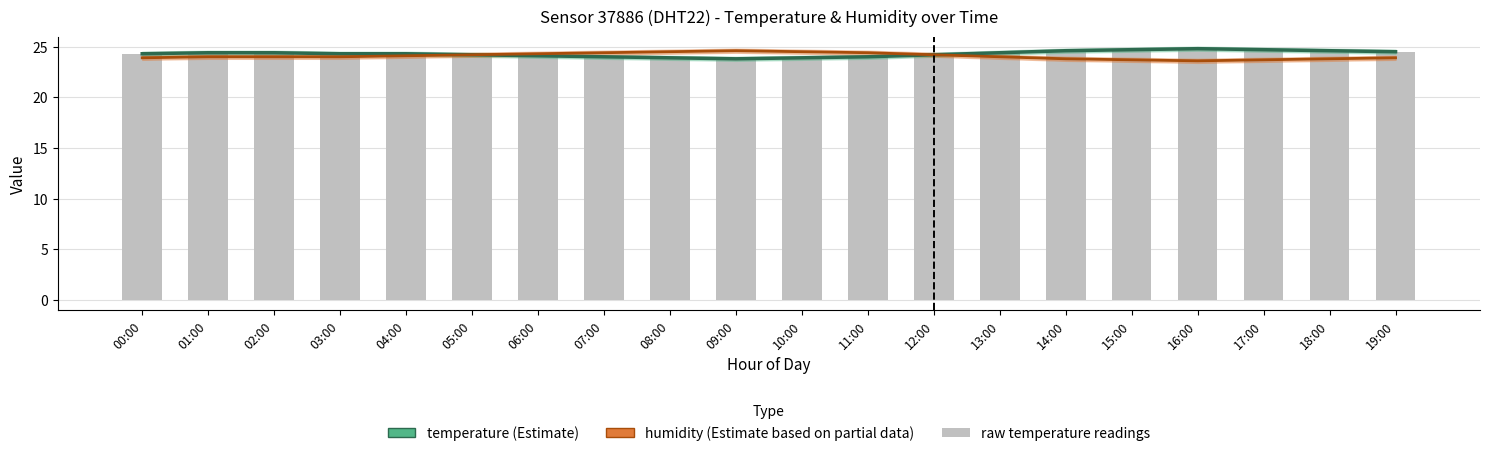

List the series in order of their peak value, lowest first.

humidity, temperature, raw_temperature